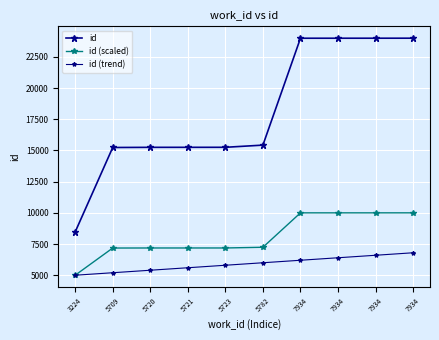

At which label is id (trend) closest to 5900?

5723